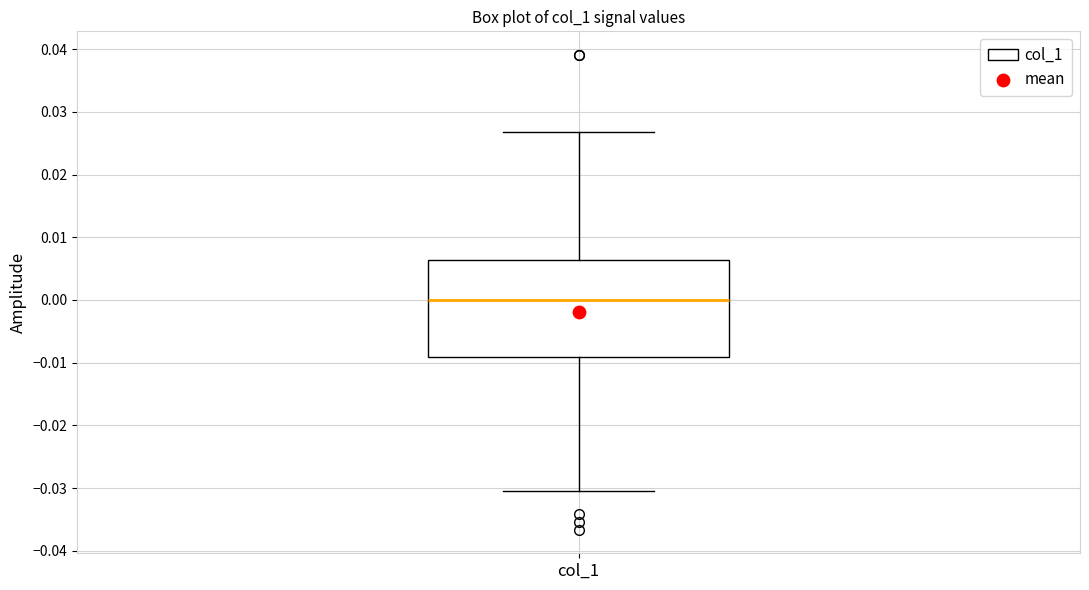

Transcribe this box plot: give where the median line is, the range the box spans, and where the two whiskers end, as read against the y-axis. The values are not printed on the chart, so give them approximately, as read against the axis.

median 0.000, box -0.009 to 0.006, whiskers -0.031 to 0.027